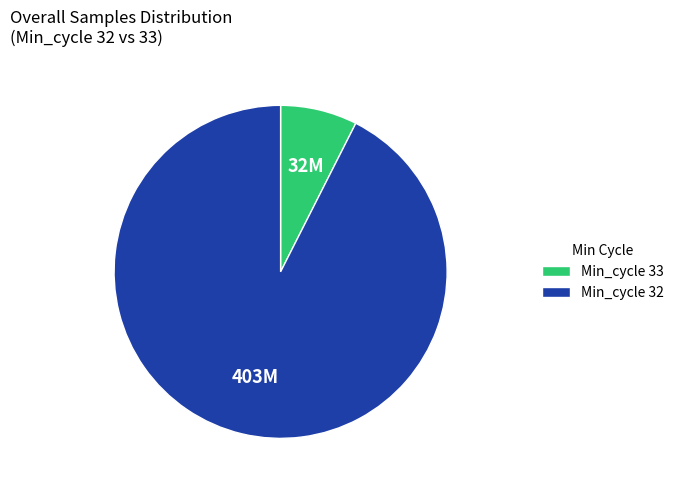

Is there any slice that represents more than half of the pie?

Yes